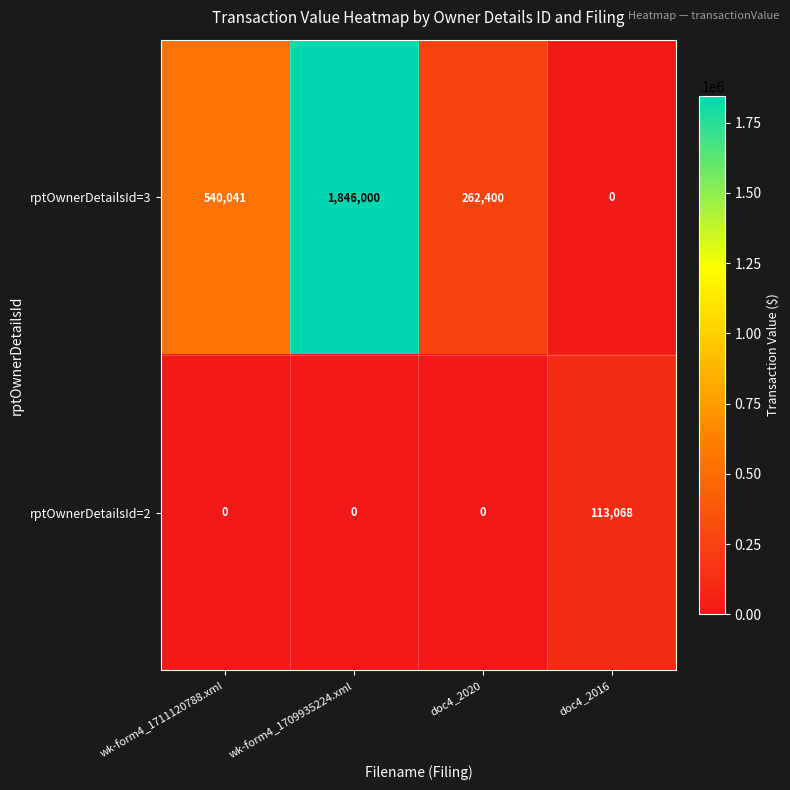

Which series has the widest spread of values?

rptOwnerDetailsId=3